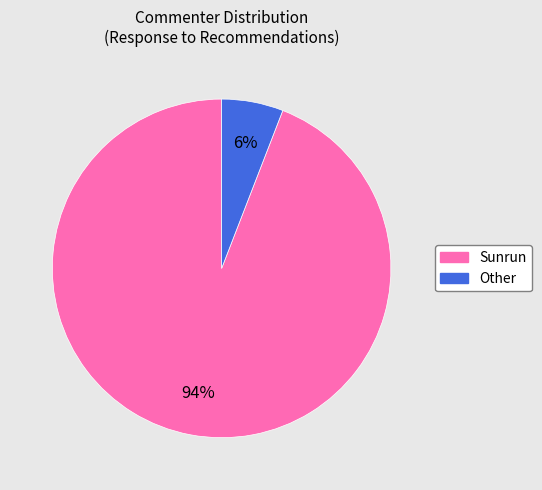

How many segments does this pie chart have?

2